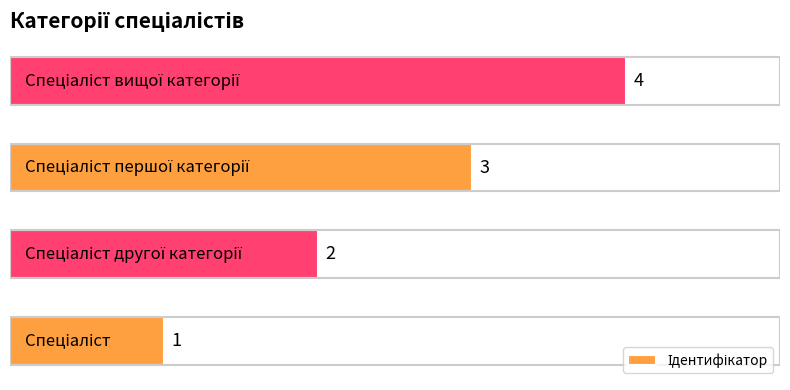

What is the sum of all values?

10